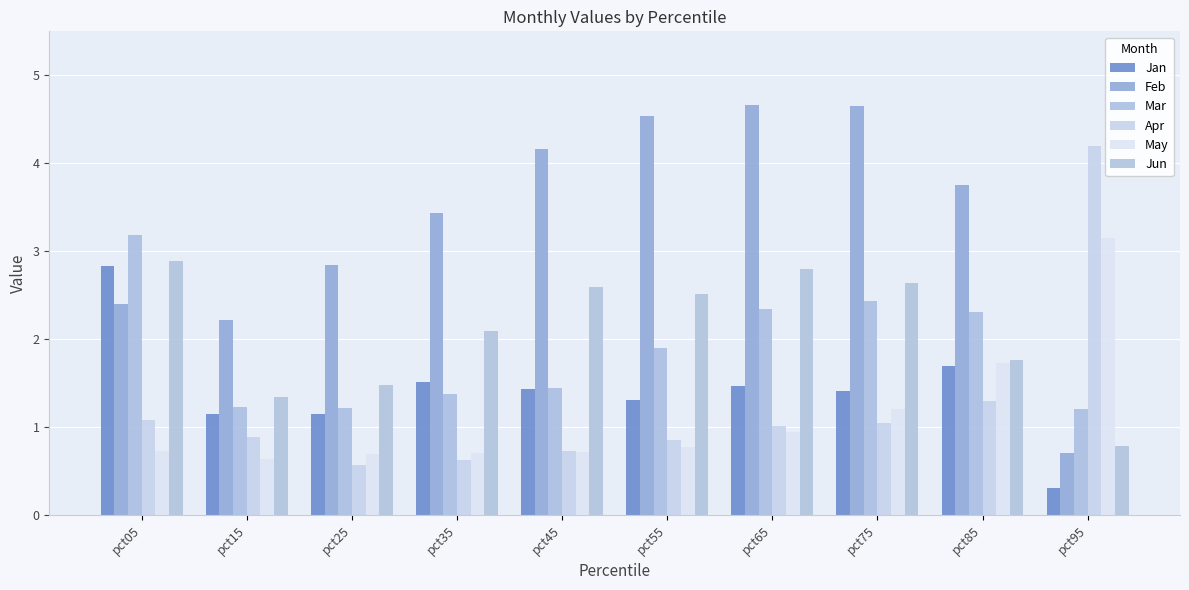

What is the value of the Apr bar at the 7th from the left?

1.0